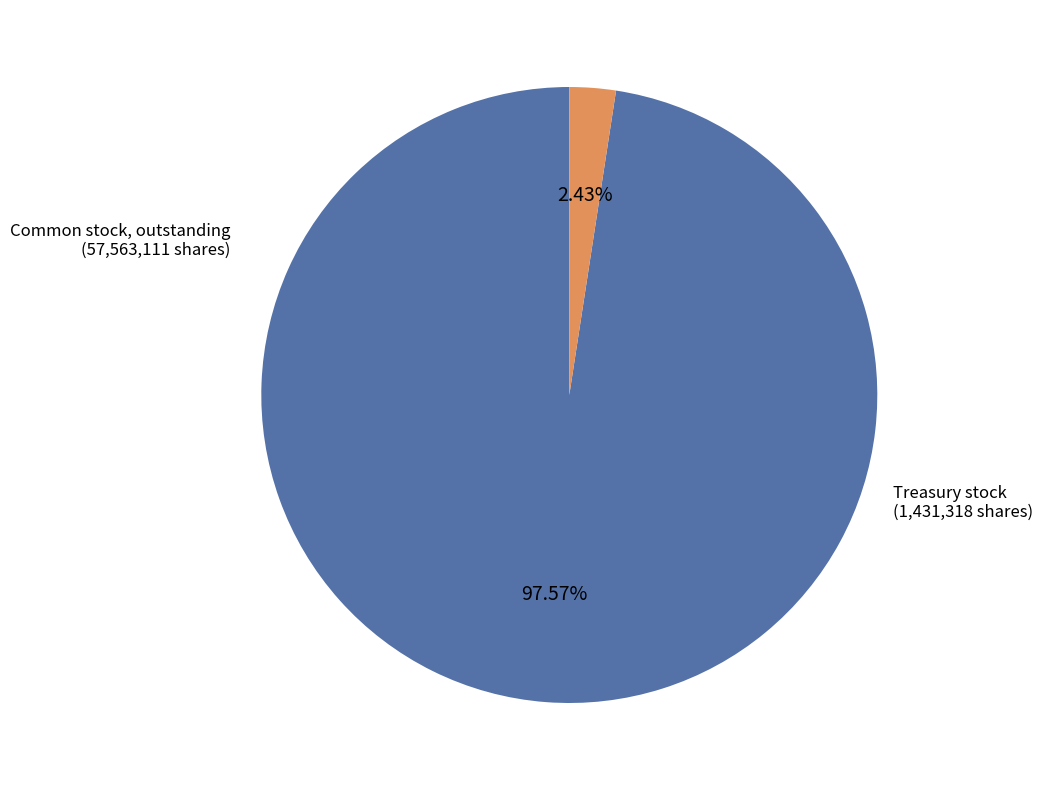

Is there any slice that represents more than half of the pie?

Yes